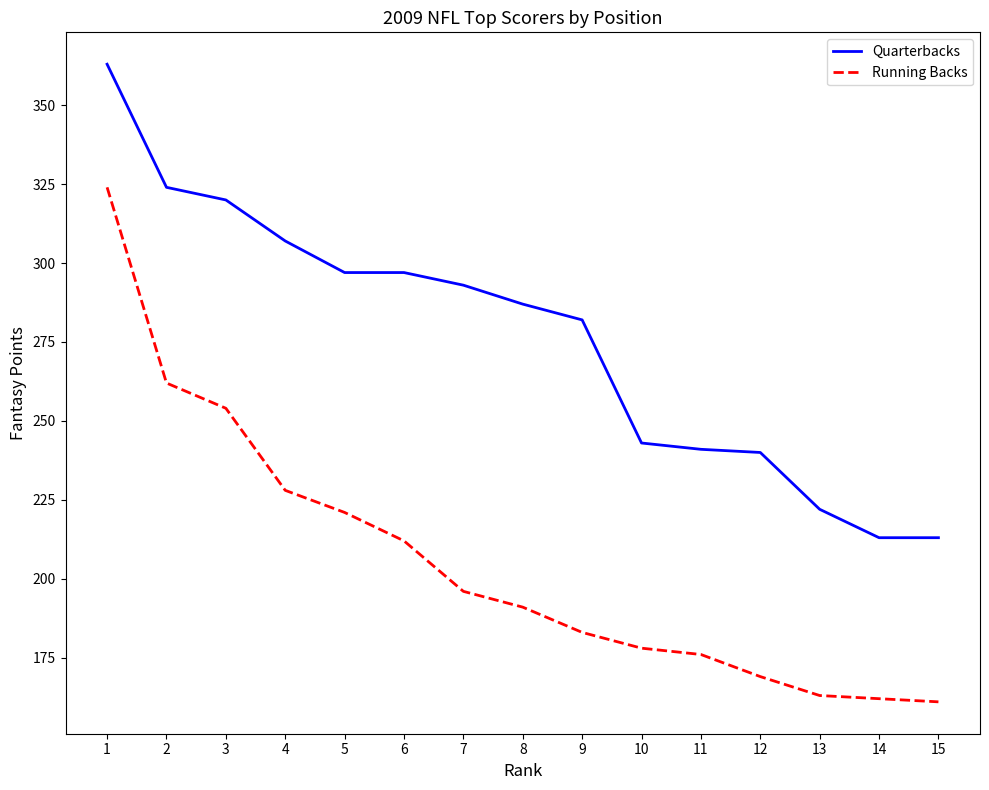

Rank the series at 14 from highest to lowest value.

Quarterbacks, Running Backs